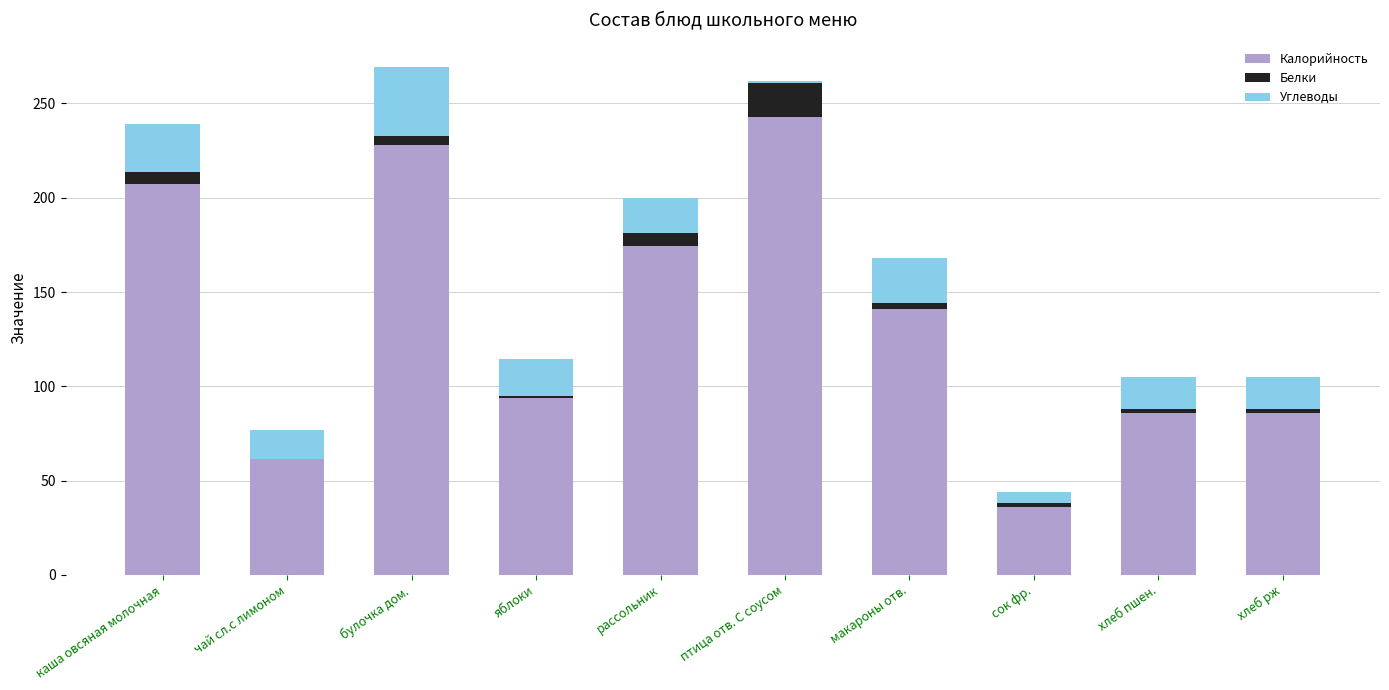

At which label does Калорийность reach its peak?

птица отв. С соусом